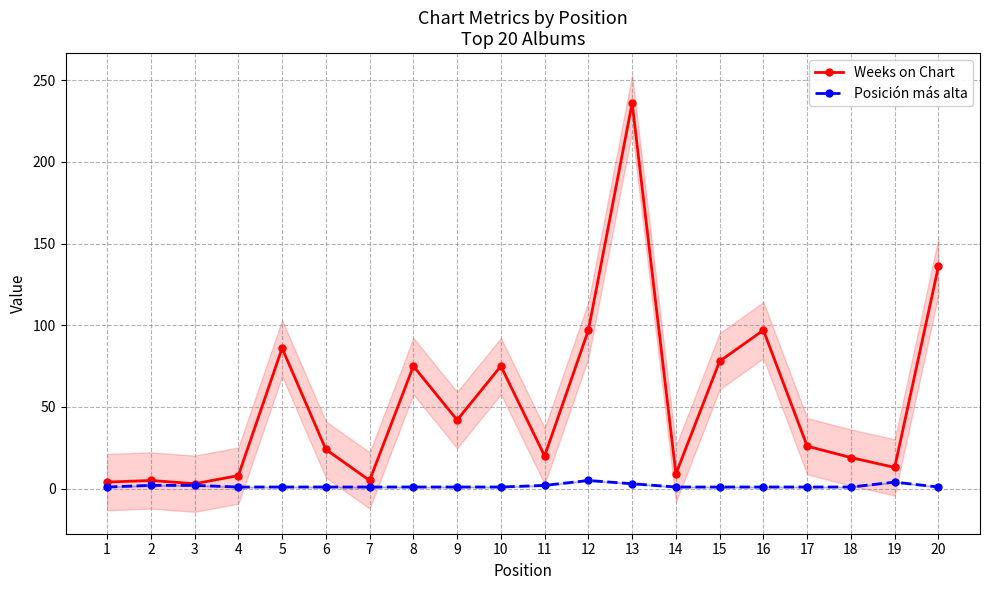

Where is the first local maximum for Weeks on Chart?

2